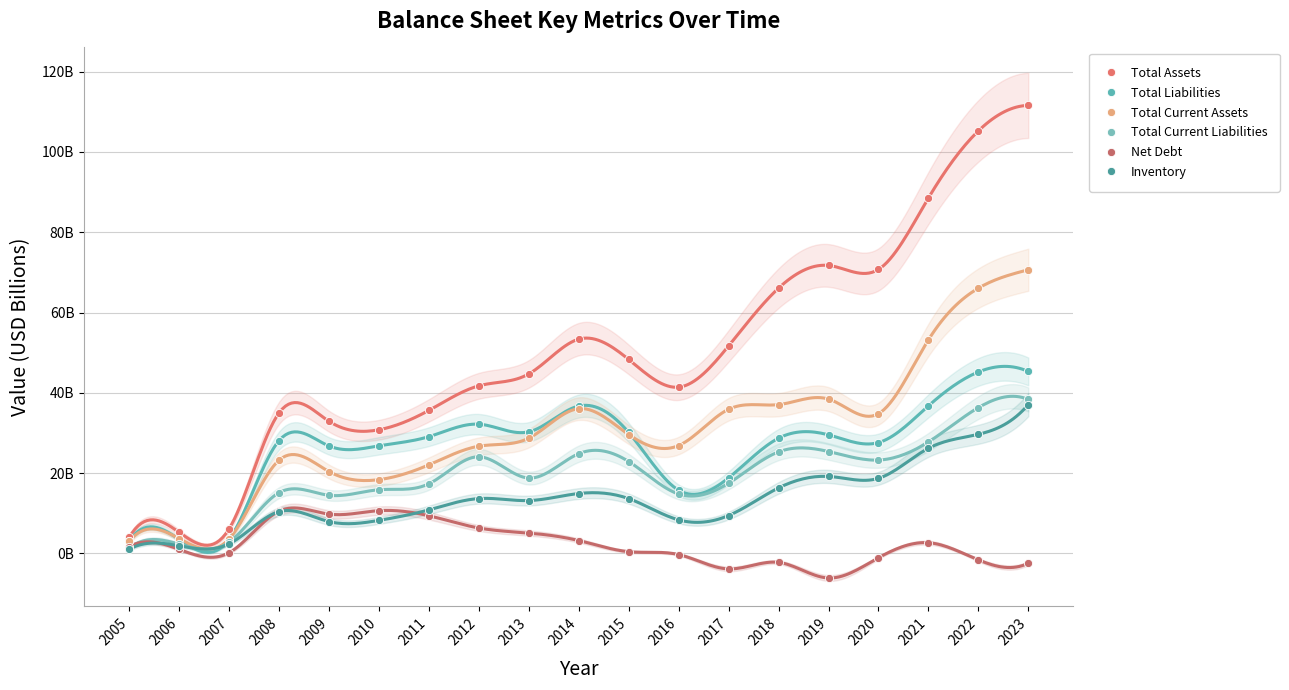

Which series reaches the maximum Y coordinate?

Total Assets